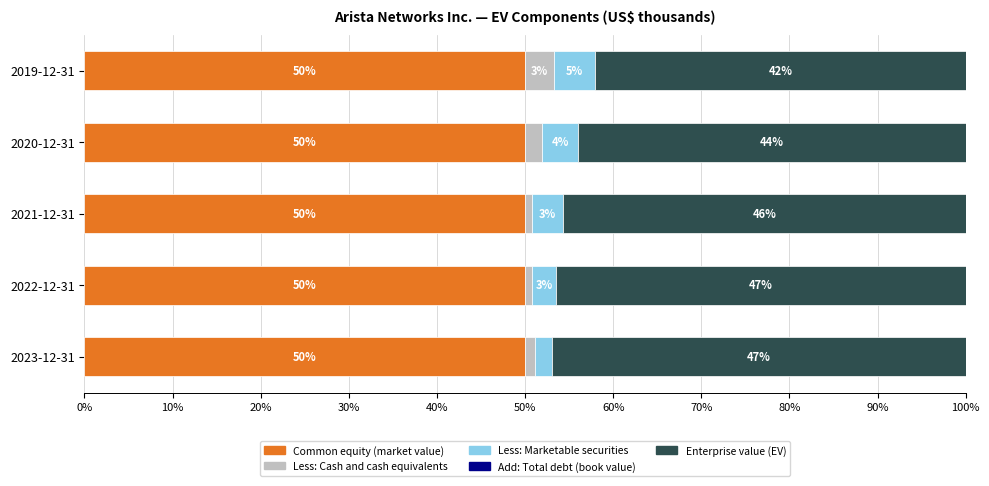

What is the average value of the Common equity (market value) series?

50.0